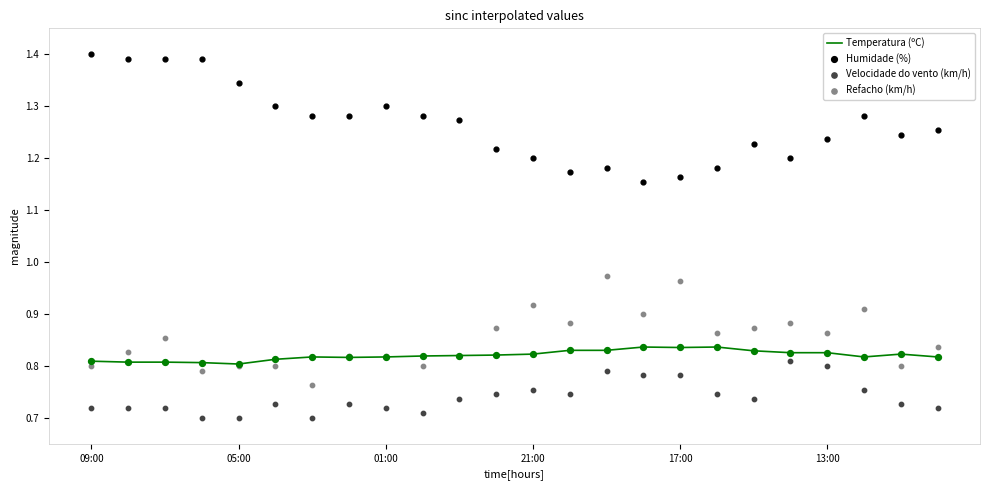

Which series has the widest spread of Y values?

Humidade (%)